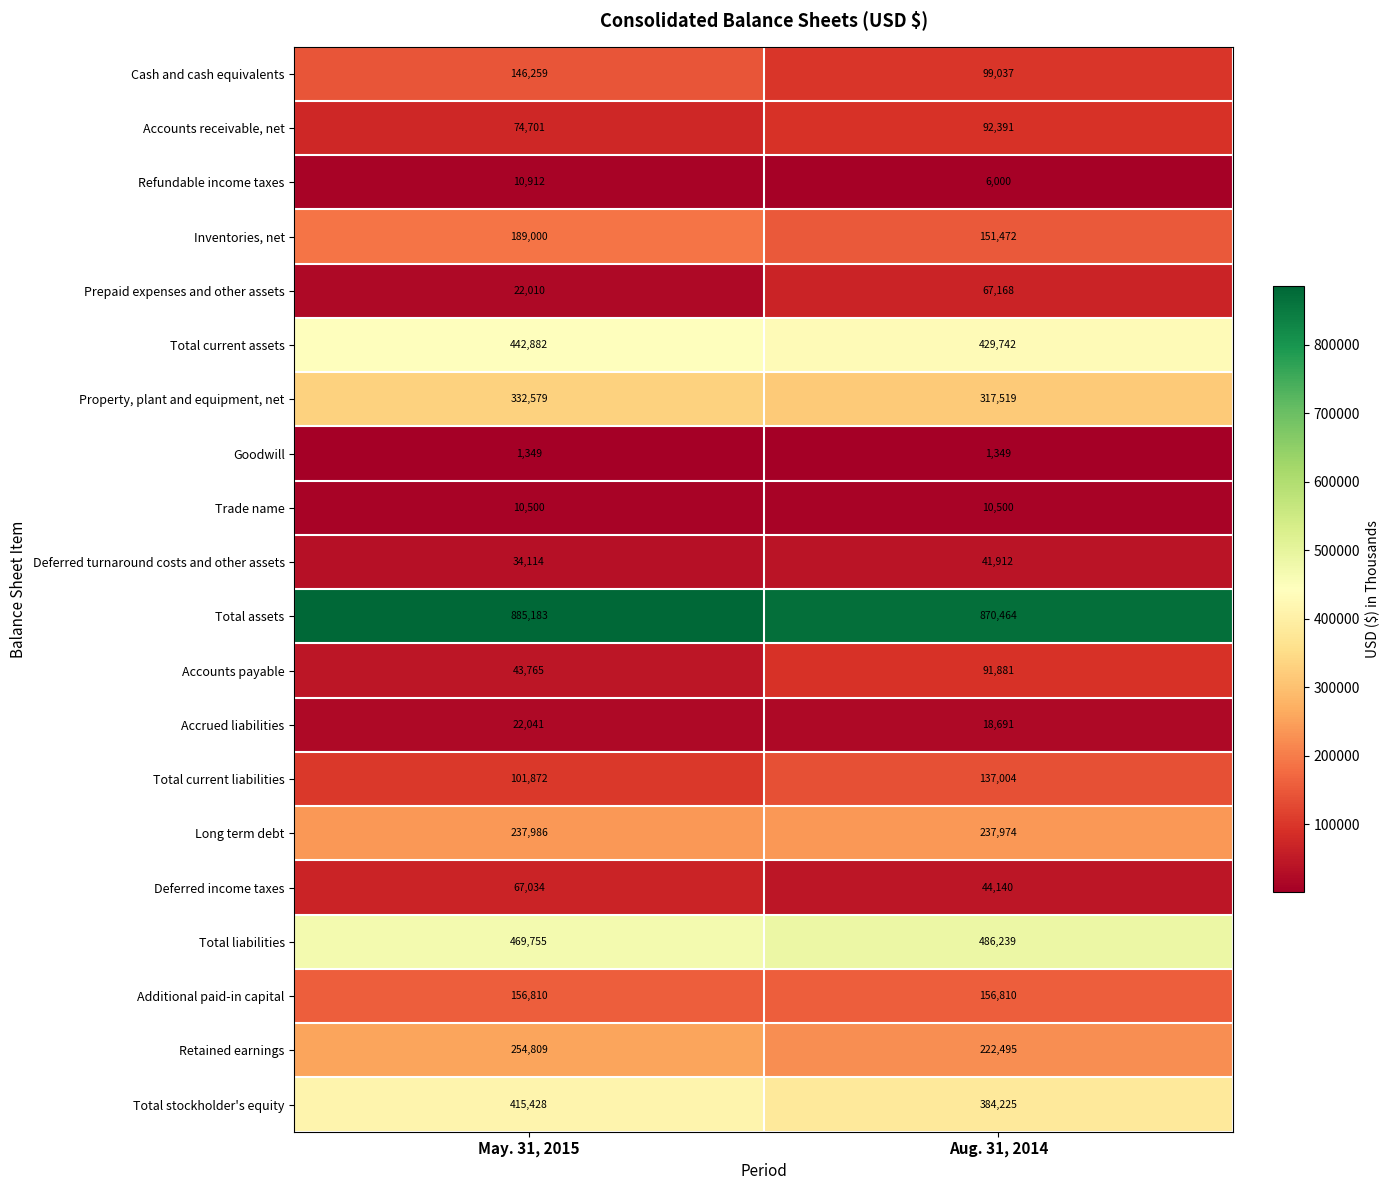

Which category has the highest value across all series?

May. 31, 2015